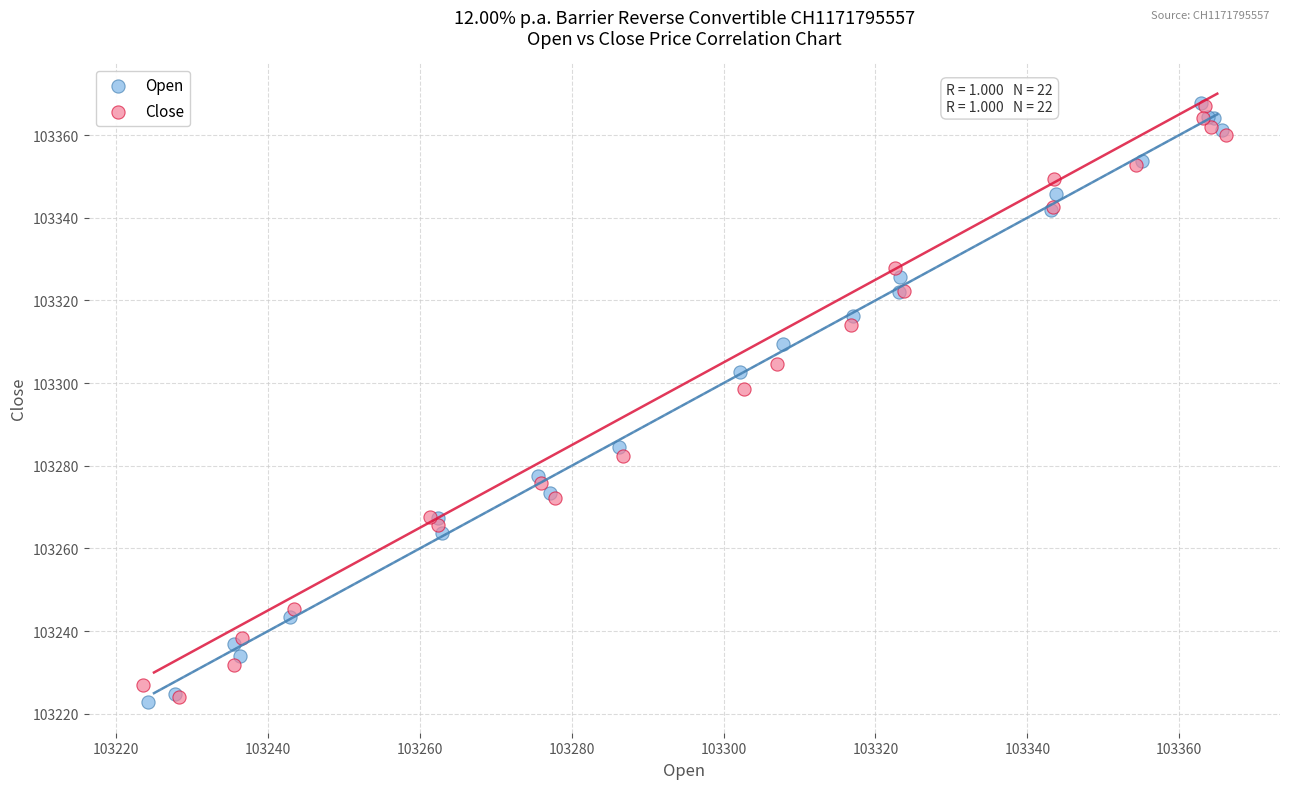

Which series has the widest spread of Y values?

Open